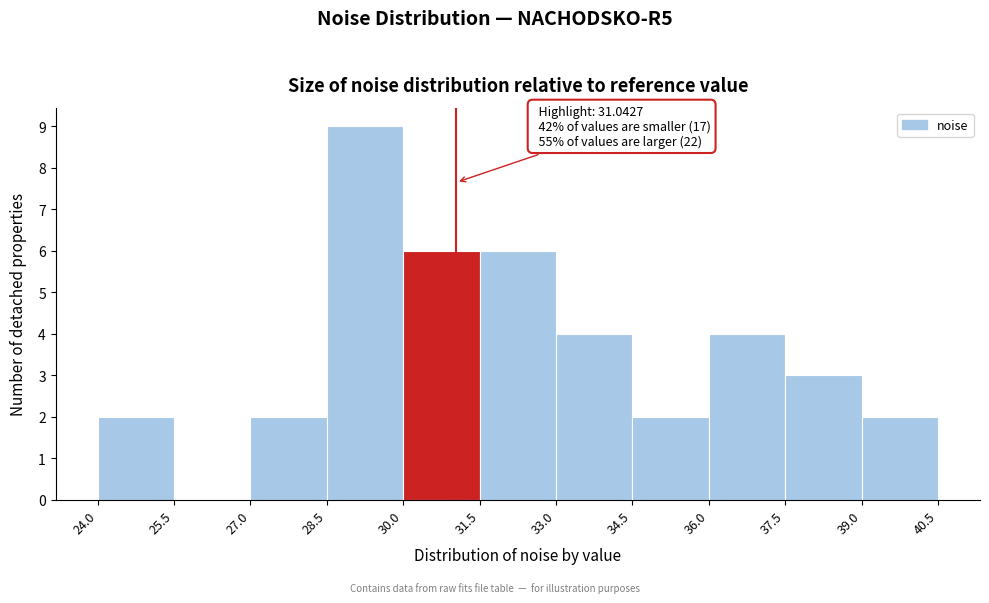

Which range on the x-axis has the tallest bar?

28.5 to 30.0